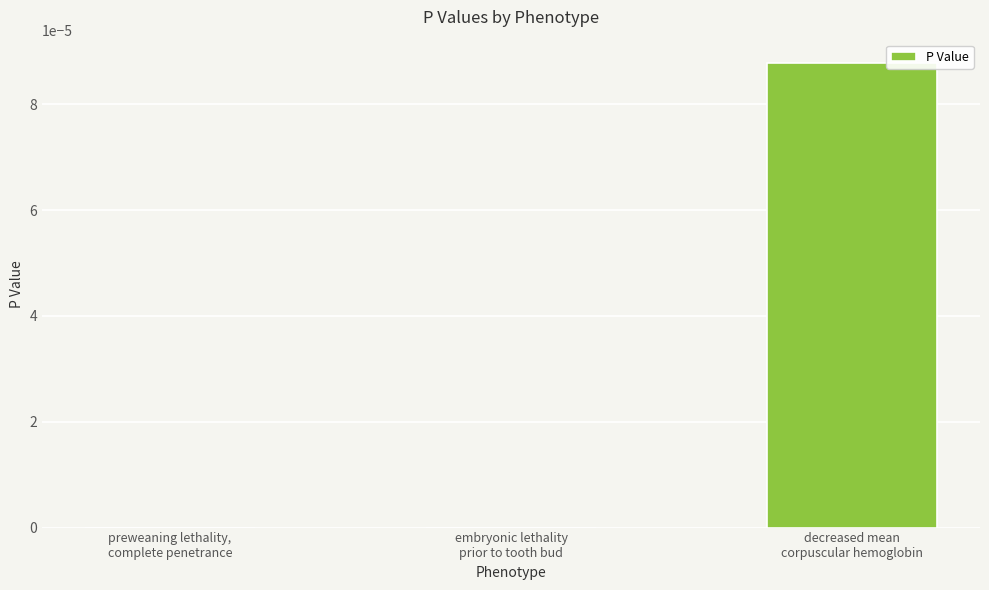

How many categories are shown in the chart?

3